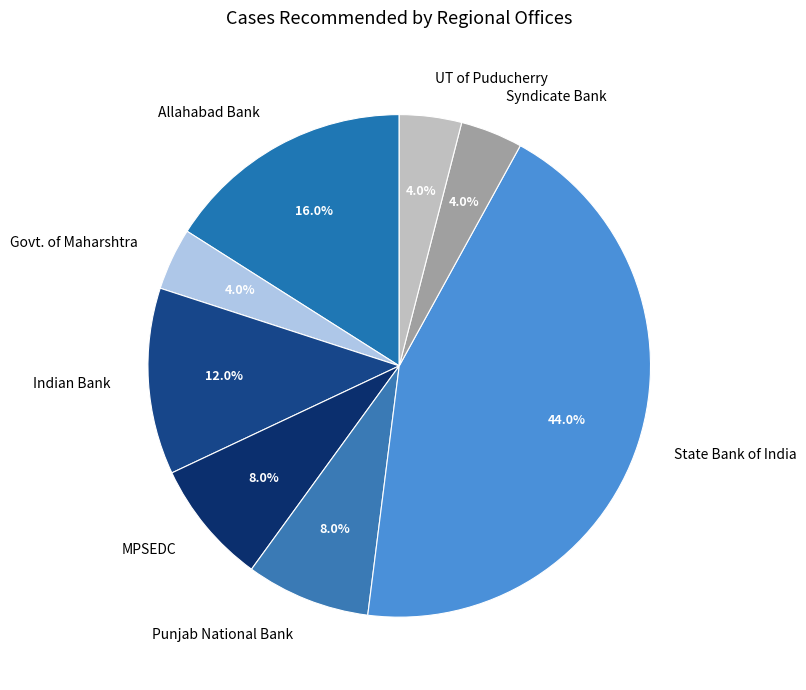

To the nearest percent, what portion does Govt. of Maharshtra represent?

4%